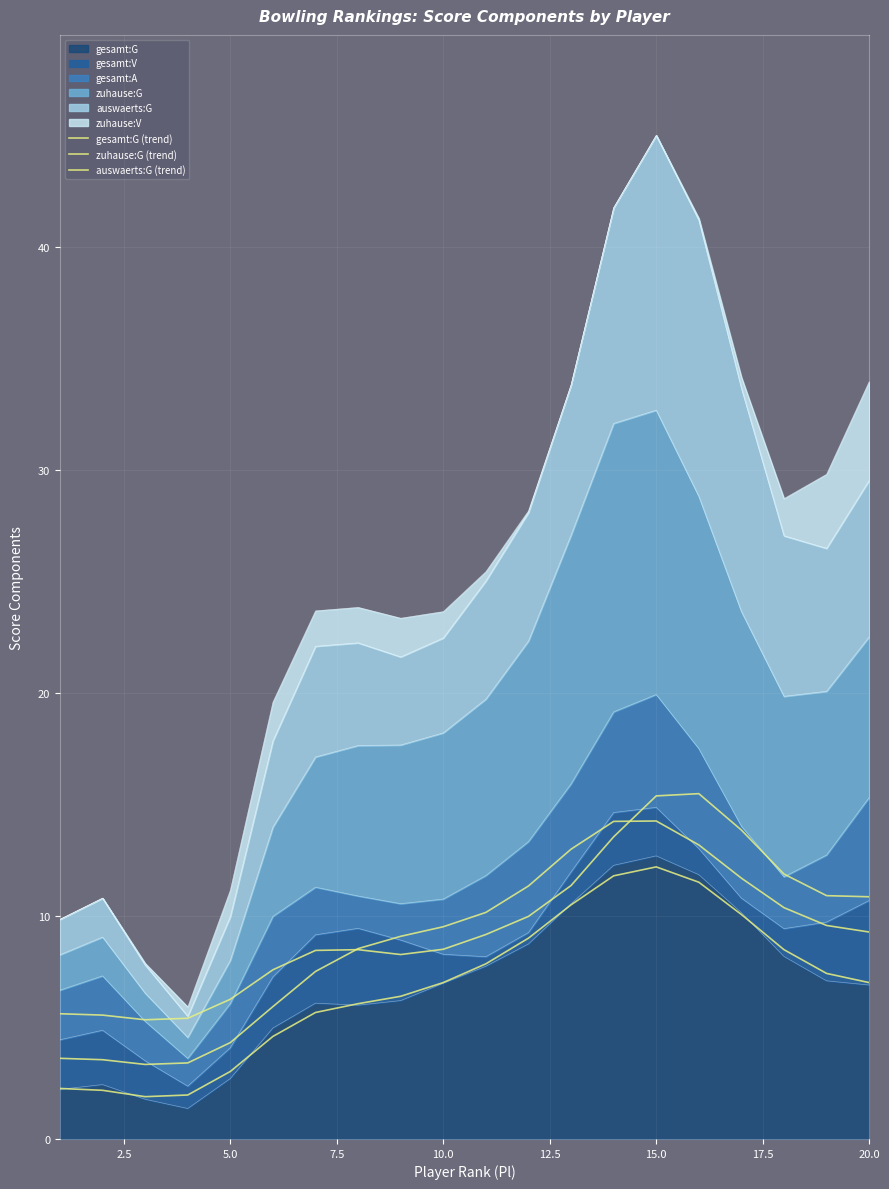

The auswaerts:G (trend) series shows 6.2 at 15. True or false?

False